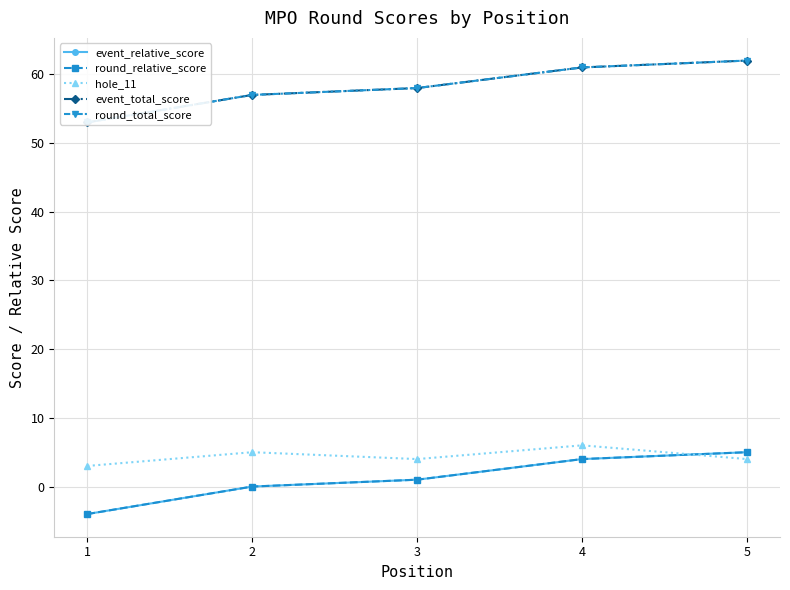

Between 3 and 2, which is larger?

3